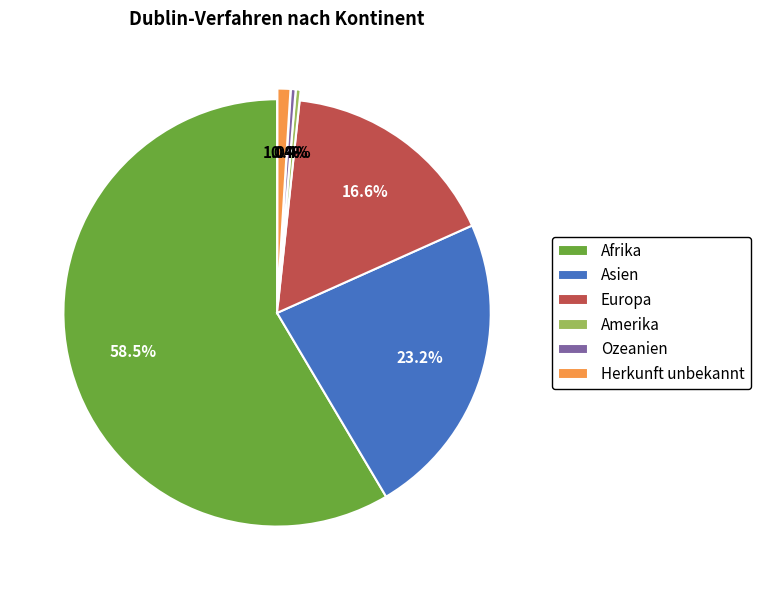

How many segments does this pie chart have?

6